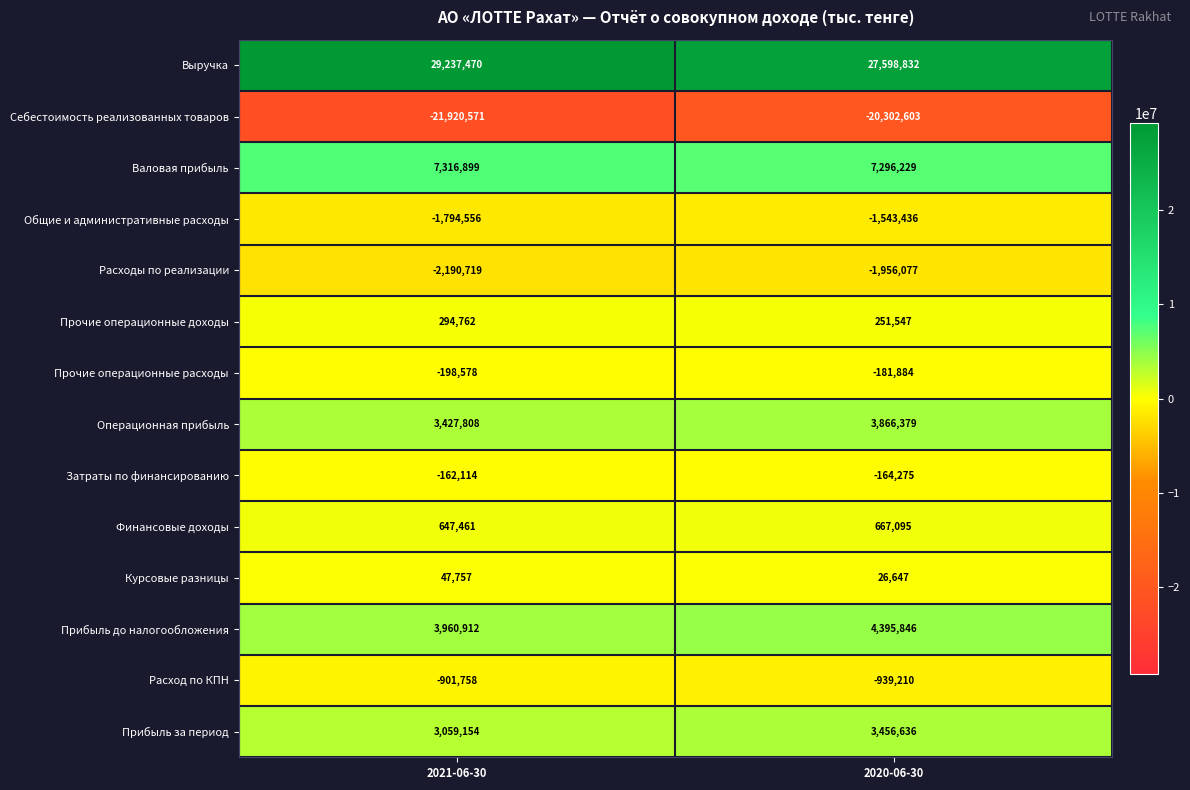

True or false: Операционная прибыль has a value of 3866379 at 2020-06-30.

True